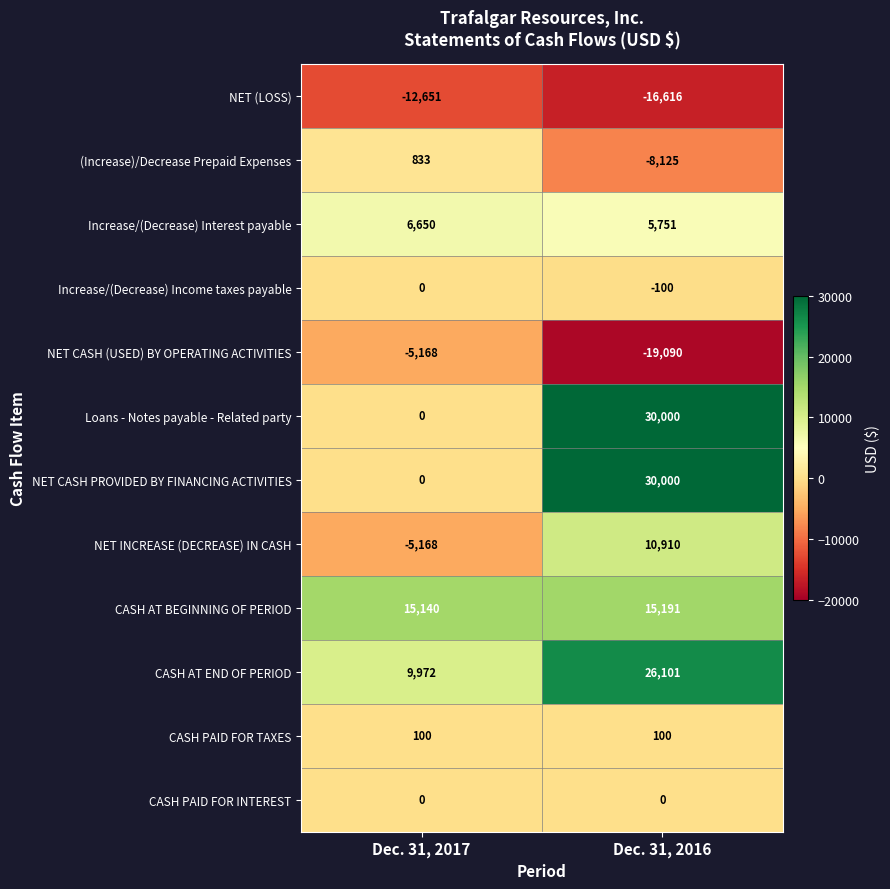

Reading right to left, extract all data points from this chart.

NET (LOSS): -16616	-12651
(Increase)/Decrease Prepaid Expenses: -8125	833
Increase/(Decrease) Interest payable: 5751	6650
Increase/(Decrease) Income taxes payable: -100	0
NET CASH (USED) BY OPERATING ACTIVITIES: -19090	-5168
Loans - Notes payable - Related party: 30000	0
NET CASH PROVIDED BY FINANCING ACTIVITIES: 30000	0
NET INCREASE (DECREASE) IN CASH: 10910	-5168
CASH AT BEGINNING OF PERIOD: 15191	15140
CASH AT END OF PERIOD: 26101	9972
CASH PAID FOR TAXES: 100	100
CASH PAID FOR INTEREST: 0	0